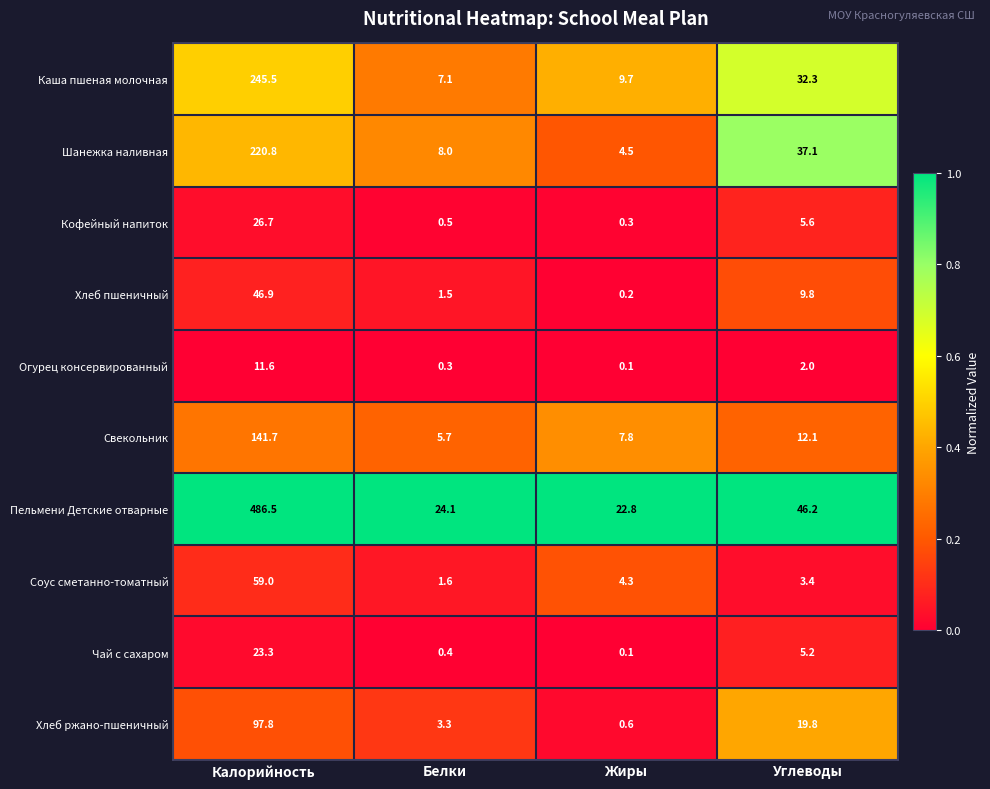

The value of Кофейный напиток at Белки is 0.5. True or false?

True